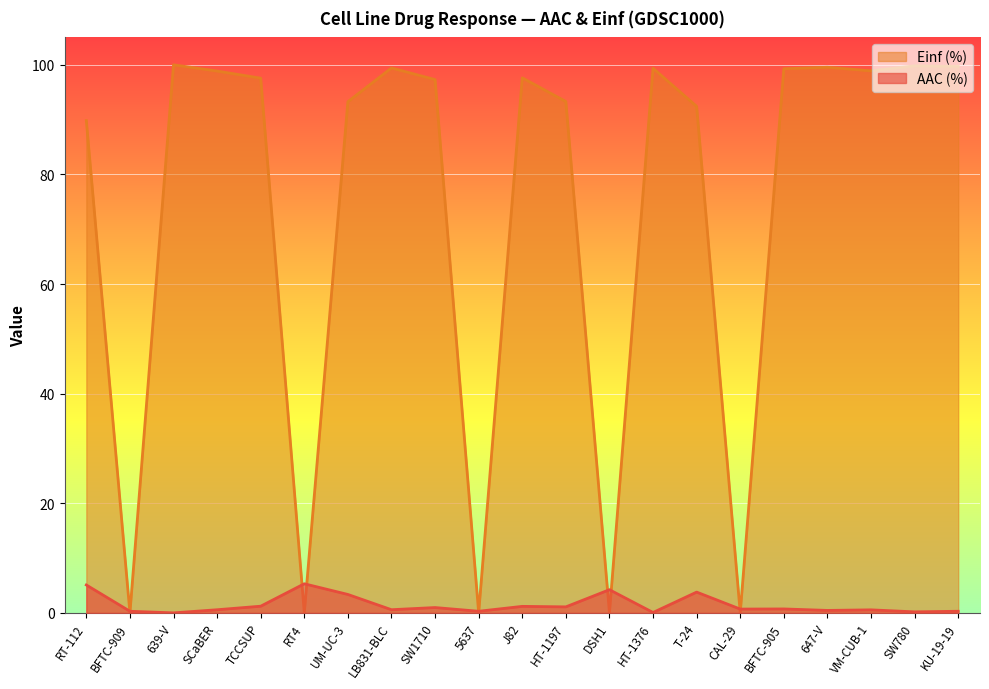

What is the label of the 9th point from the right?

DSH1